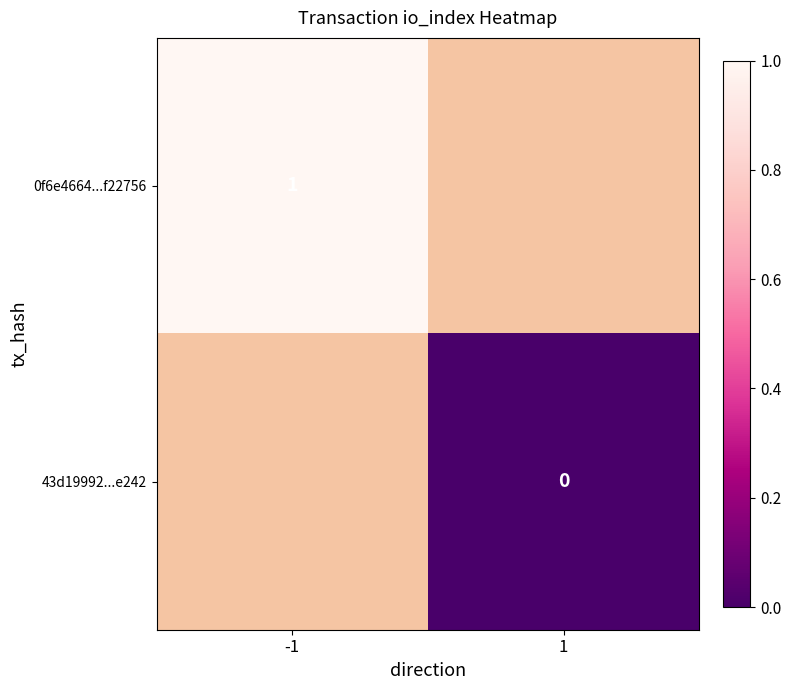

The value of 0f6e4664...f22756 at -1 is 1. True or false?

True